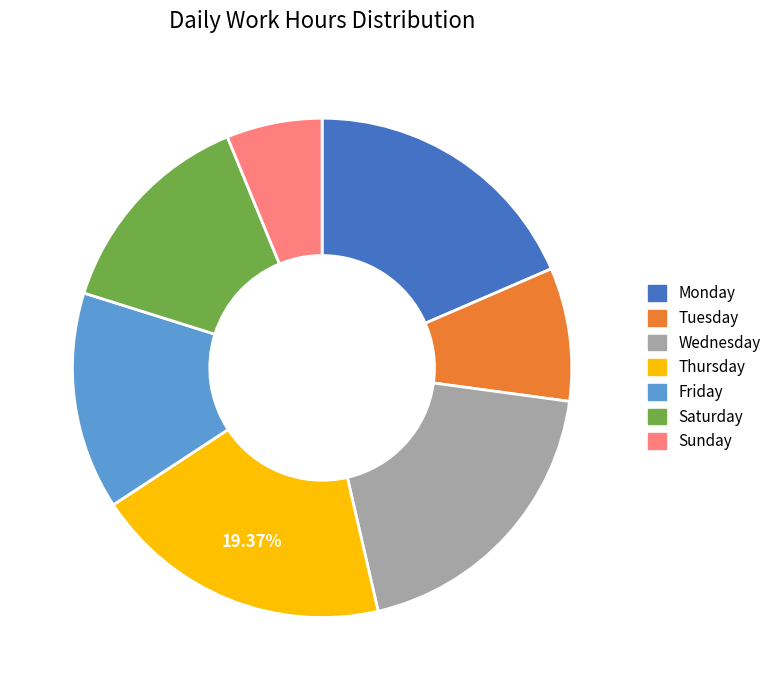

Is the sum of Tuesday and Friday greater than half?

No